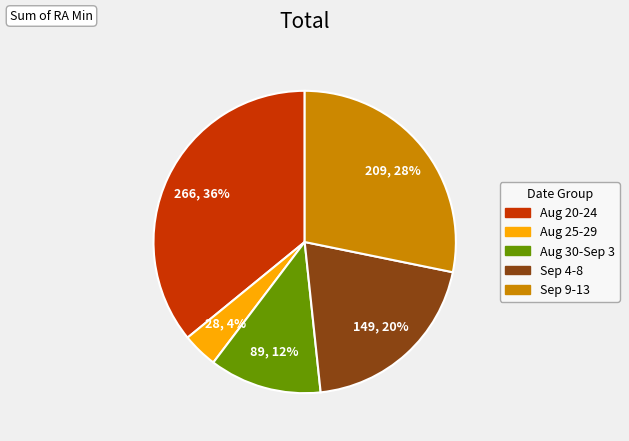

To the nearest percent, what is the average slice percentage?

20%